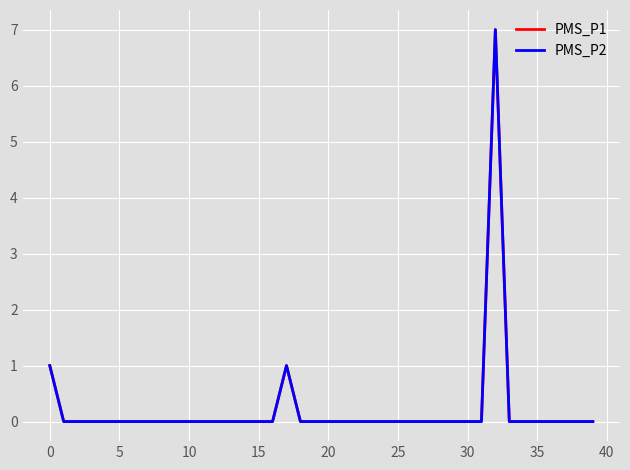

What is the difference between the maximum and minimum values in the PMS_P1 series?

7